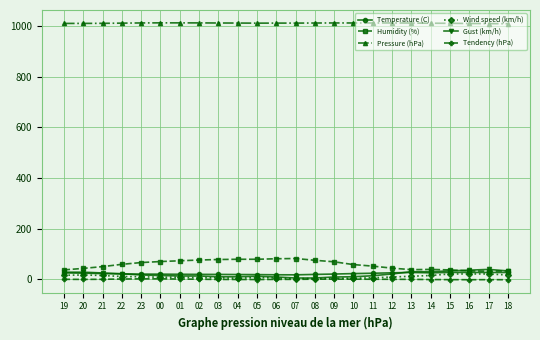

True or false: Tendency (hPa) has more than 2 points higher than both neighbors.

True